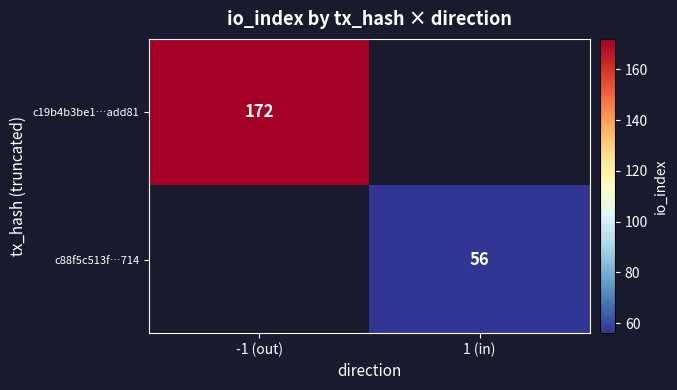

Is it true that c19b4b3be1…add81 equals 249 at -1 (out)?

False